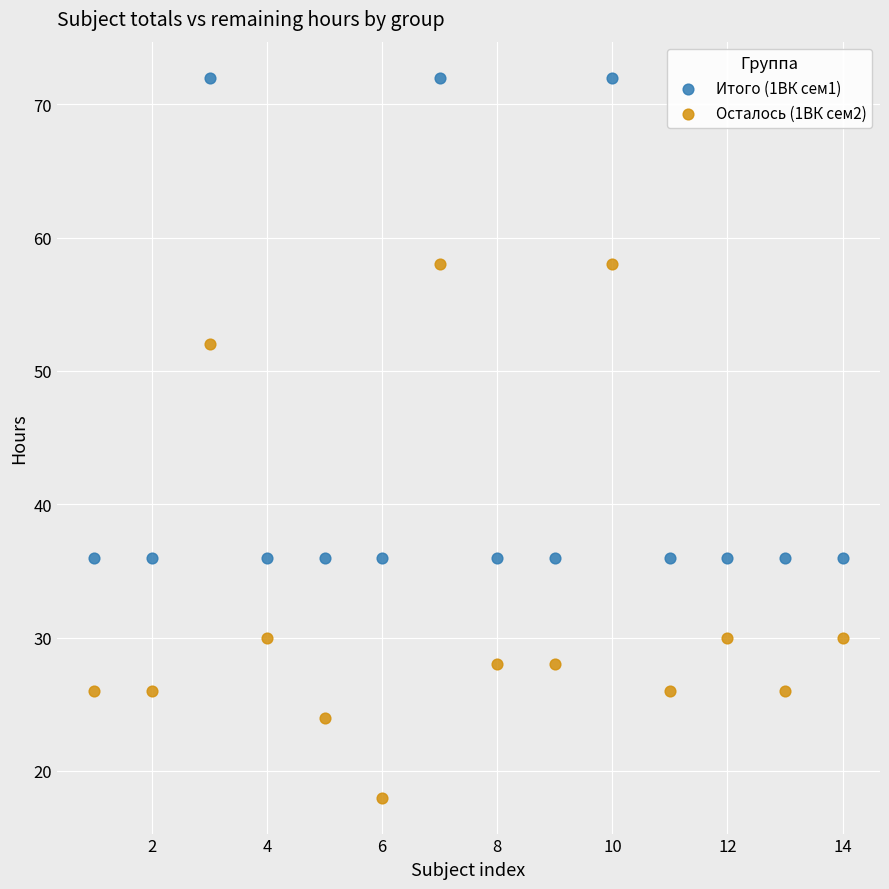

What is the X range (max minus min) for the scatter plot?

13